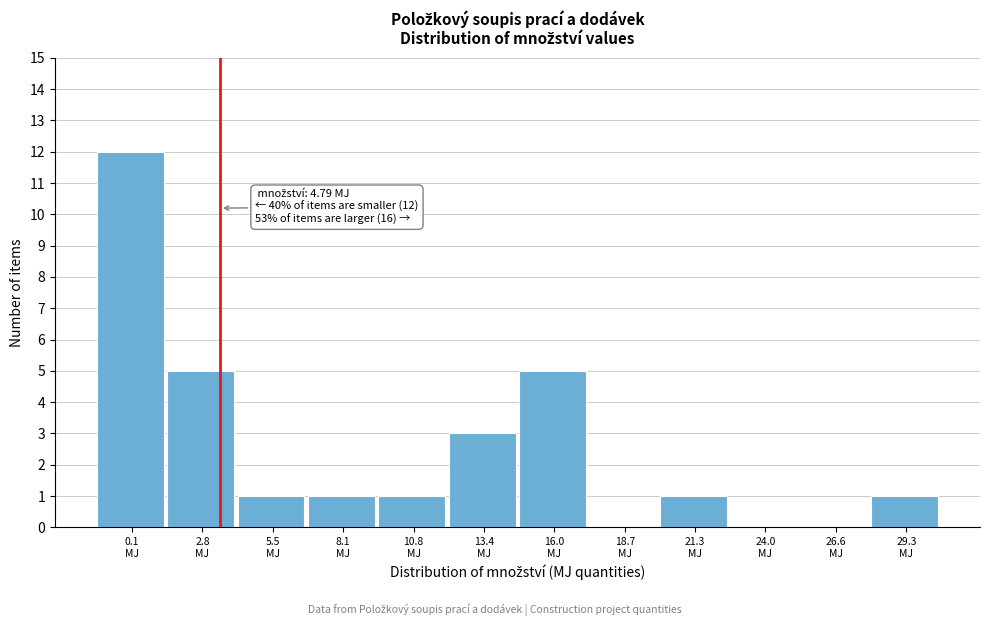

What is the maximum value shown in the chart?

12